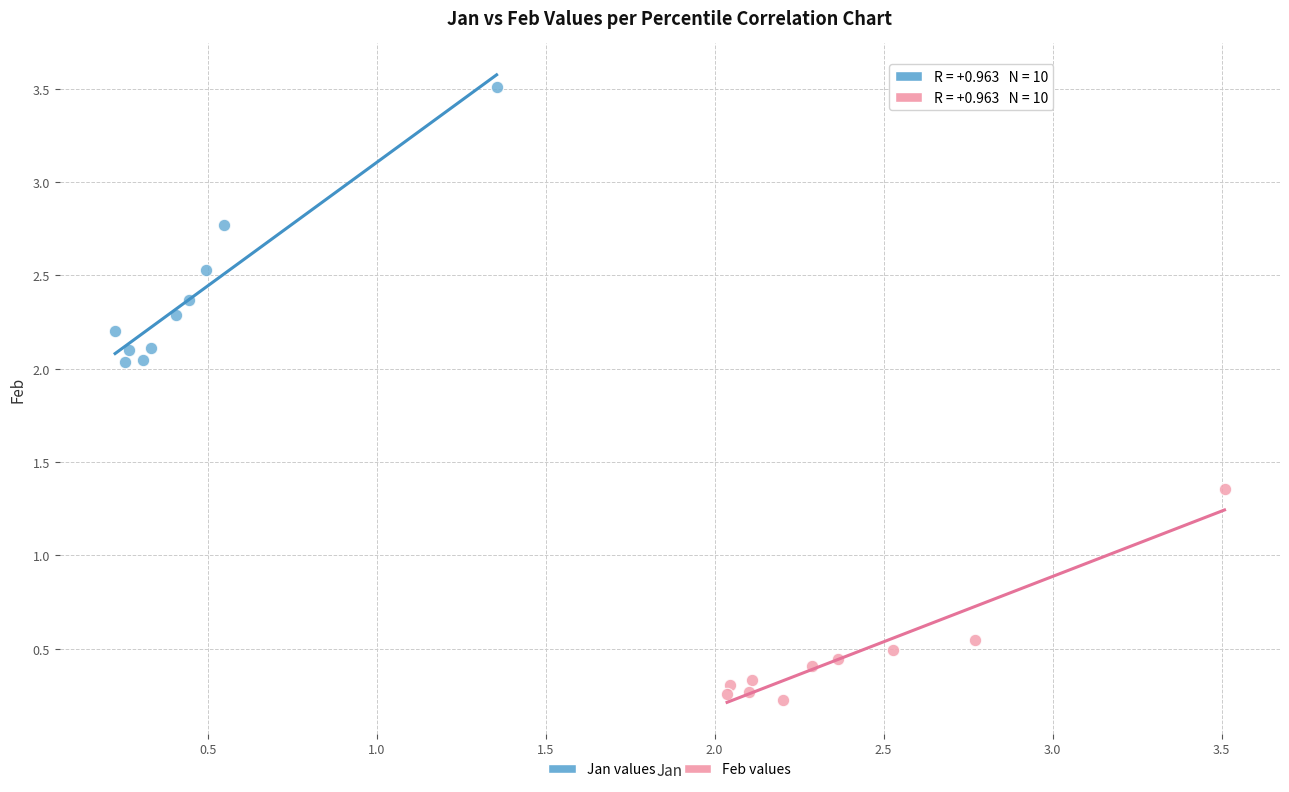

Which series contains the highest Y value?

Jan values